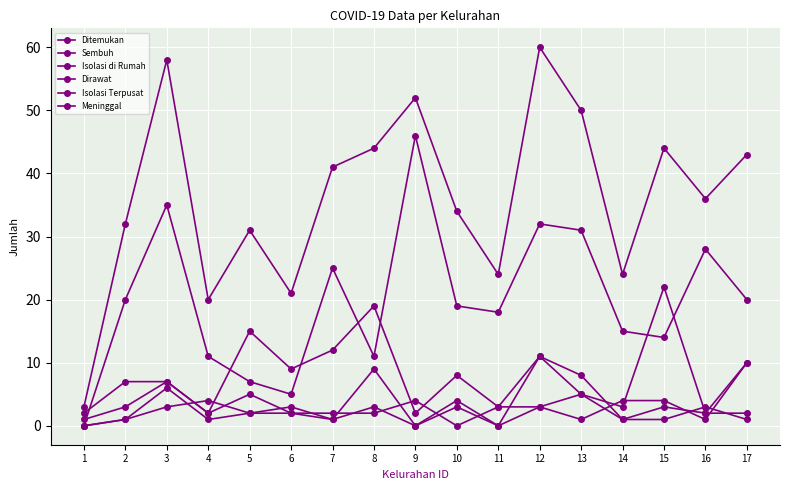

At how many categories does at least one series exceed 23?

14